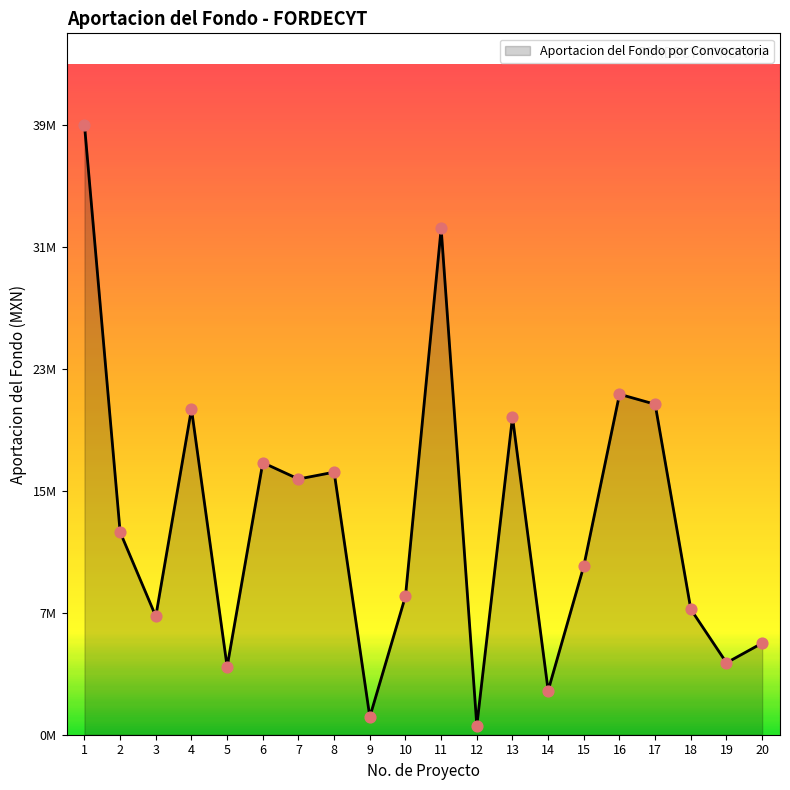

What is the change in value from 6 to 13?

+2982281.2